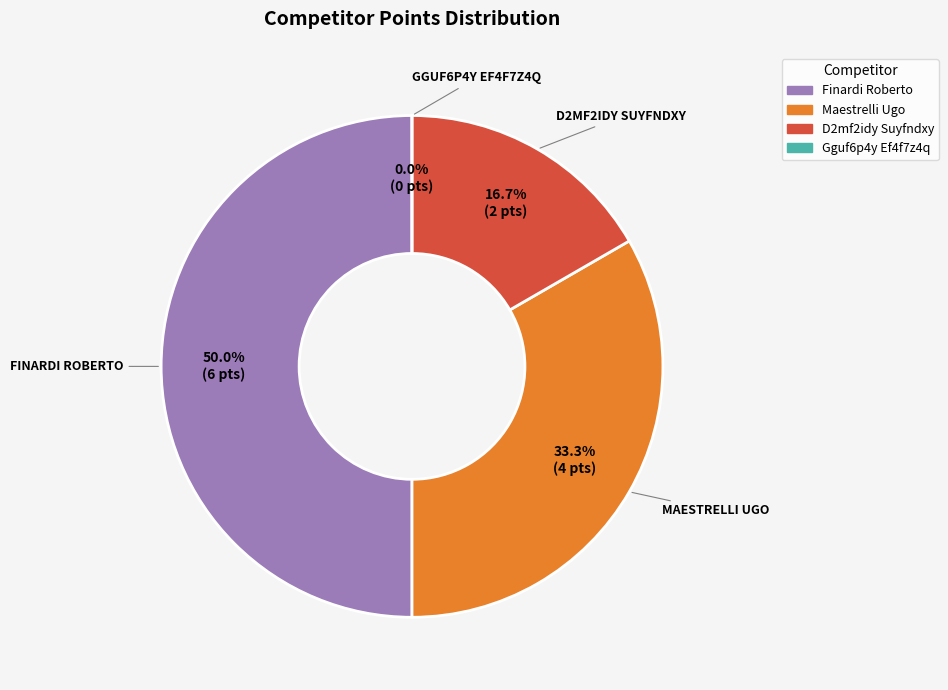

Is Maestrelli Ugo the majority of the pie?

No